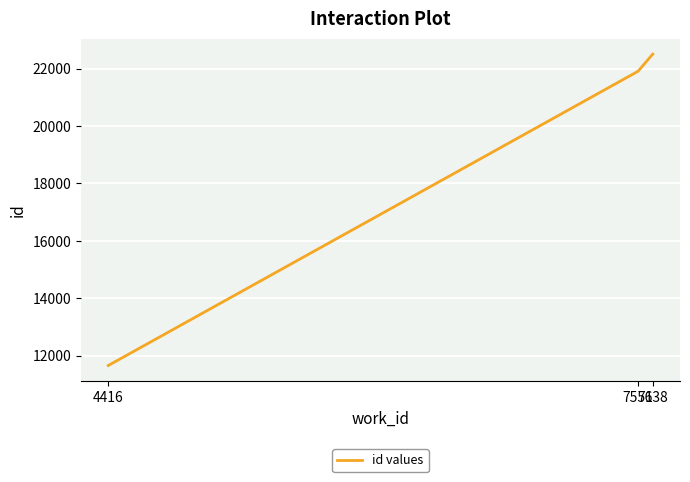

Reading right to left, what are all the values shown in this chart?

22503	21905	11651